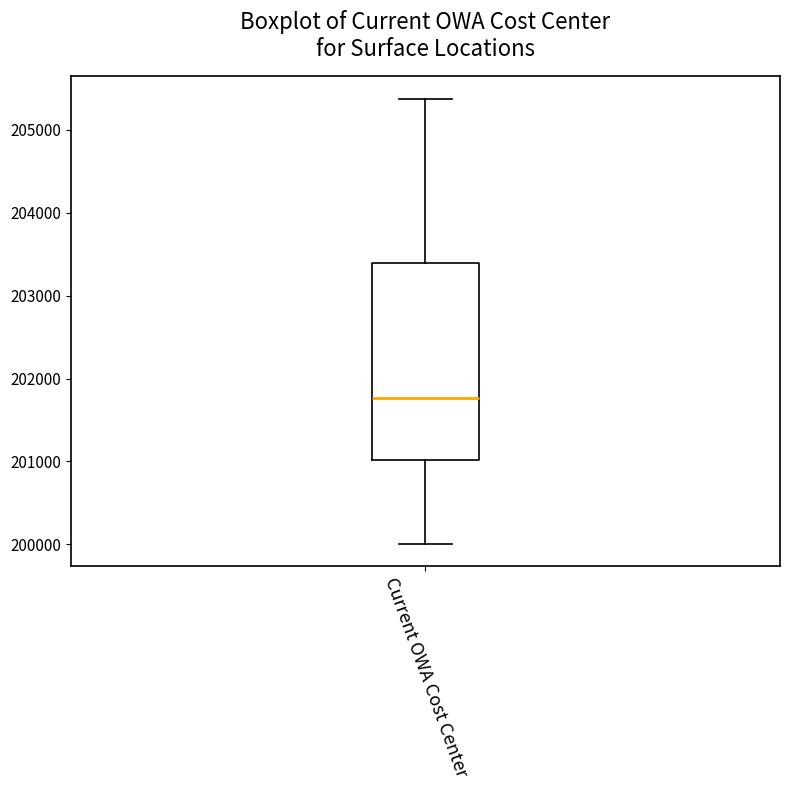

Transcribe this box plot: give where the median line is, the range the box spans, and where the two whiskers end, as read against the y-axis. The values are not printed on the chart, so give them approximately, as read against the axis.

median 201800, box 201000 to 203400, whiskers 200000 to 205400